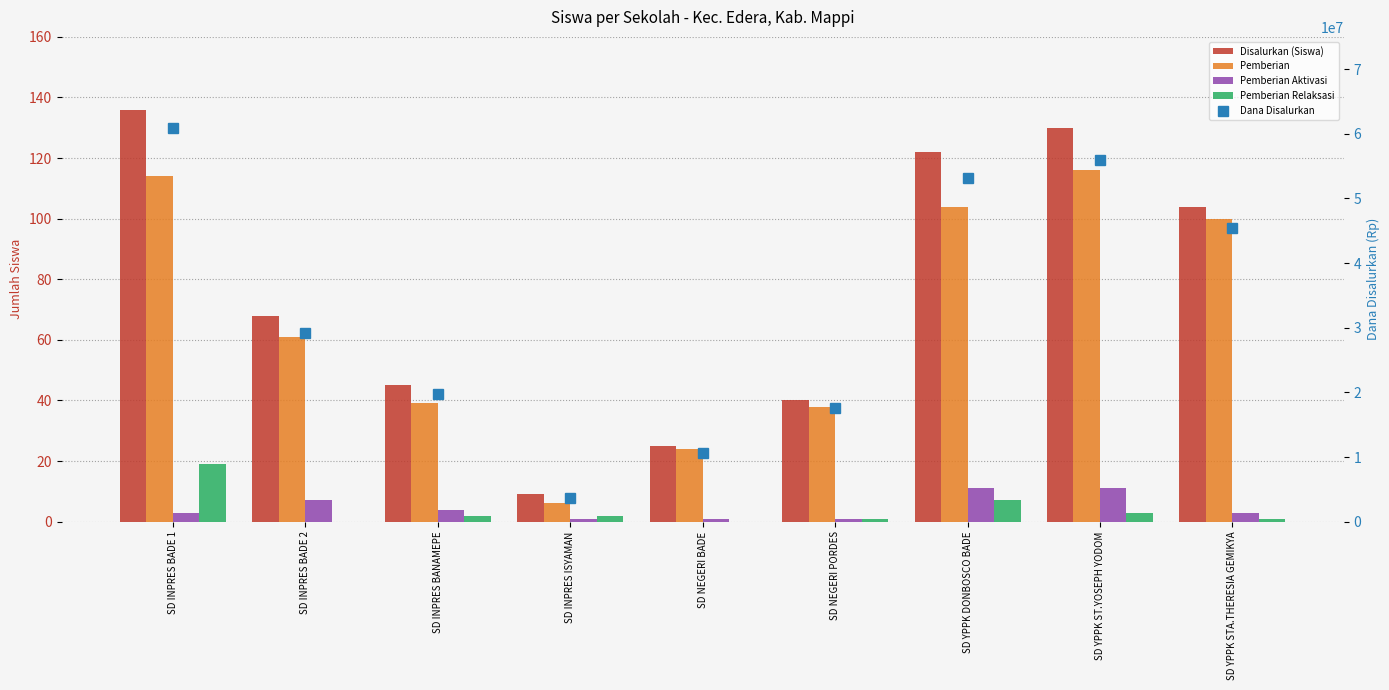

The value of Pemberian at SD INPRES ISYAMAN is 6. True or false?

True